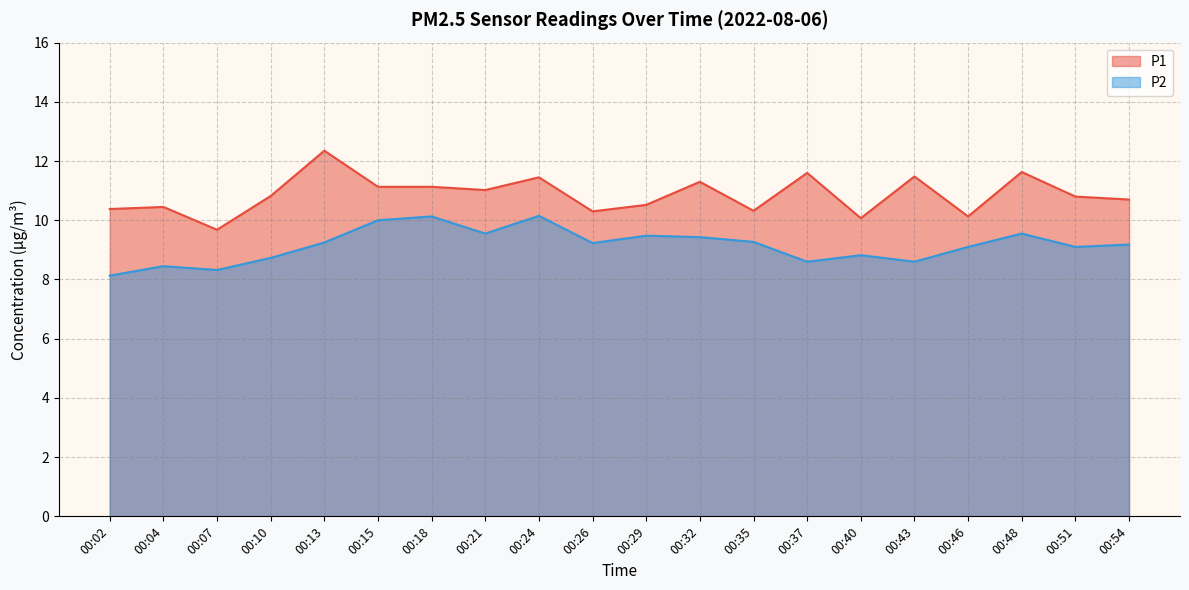

At which category does P2 reach its first local peak?

00:04